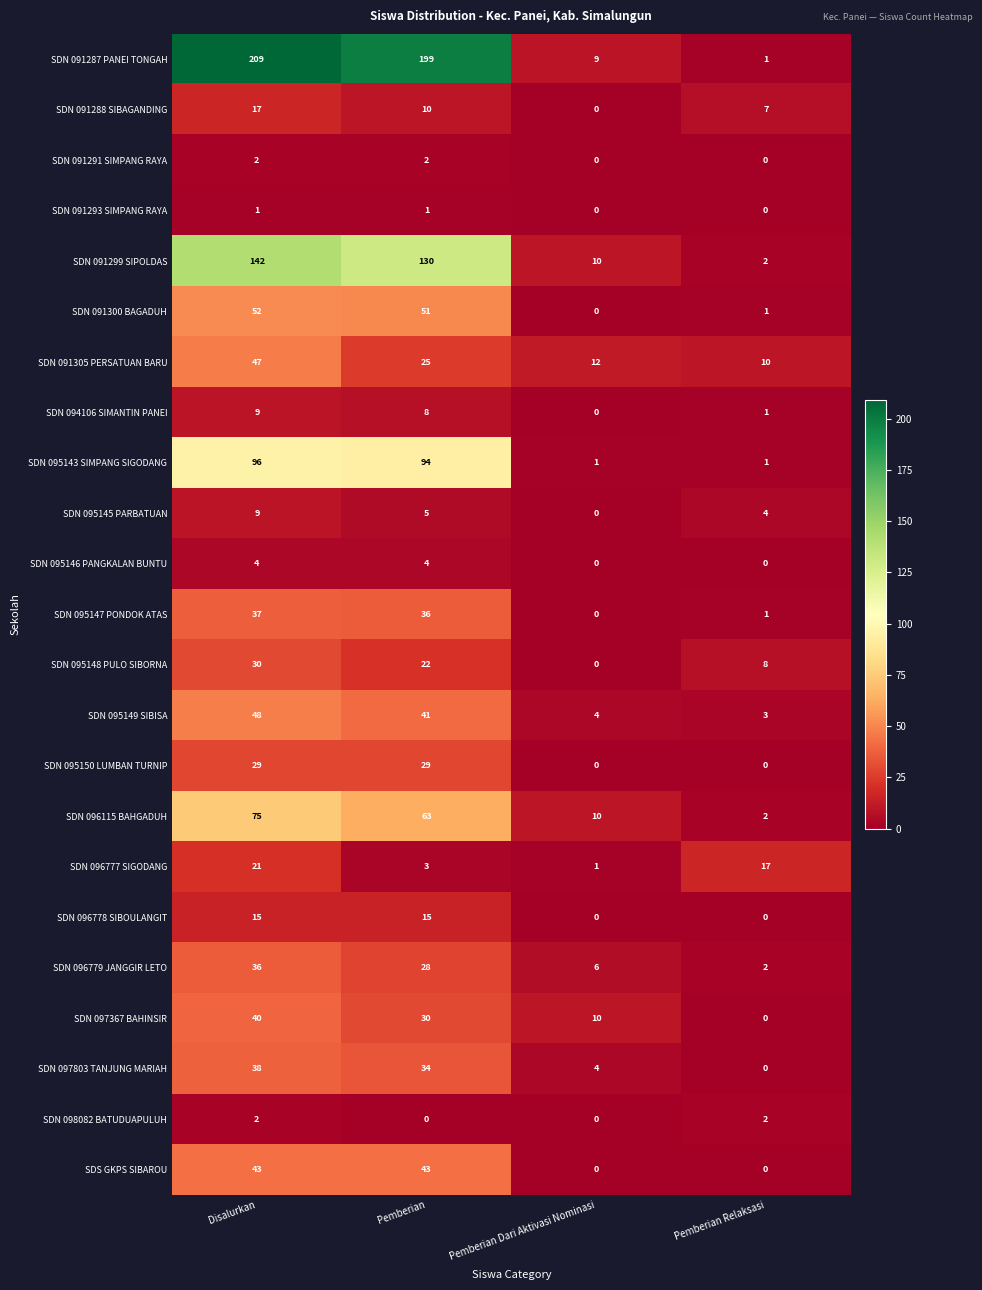

Is it true that SDN 097803 TANJUNG MARIAH equals 57 at Pemberian?

False